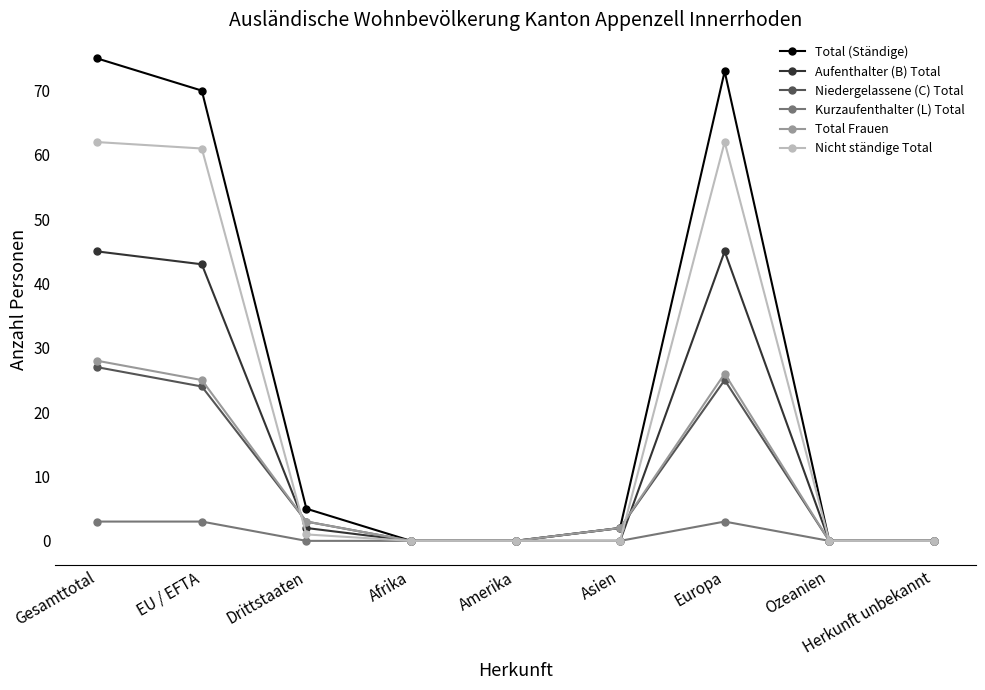

What is the label of the 2nd point from the left?

EU / EFTA